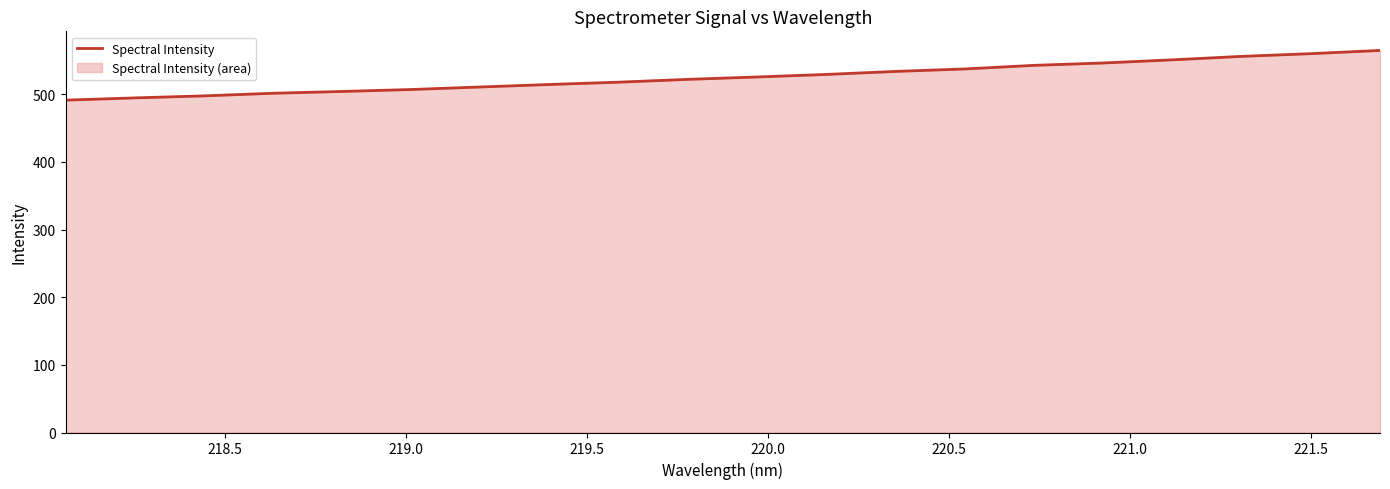

What is the difference between the maximum and minimum values?

73.5